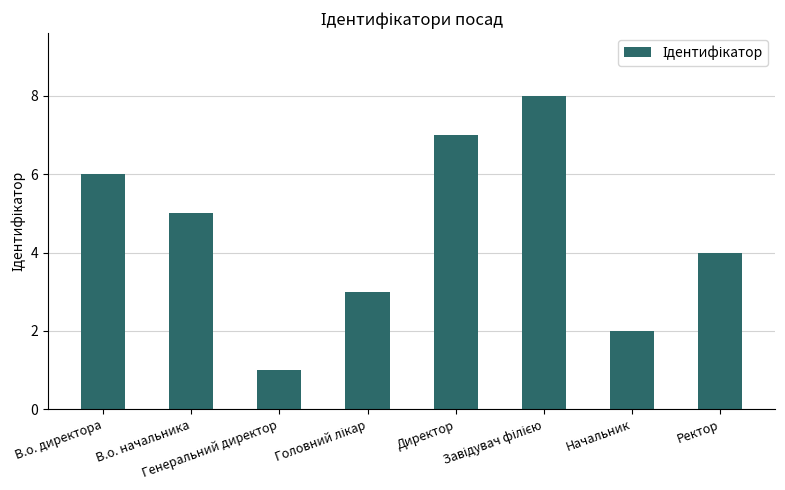

Between В.о. директора and Директор, which is larger?

Директор